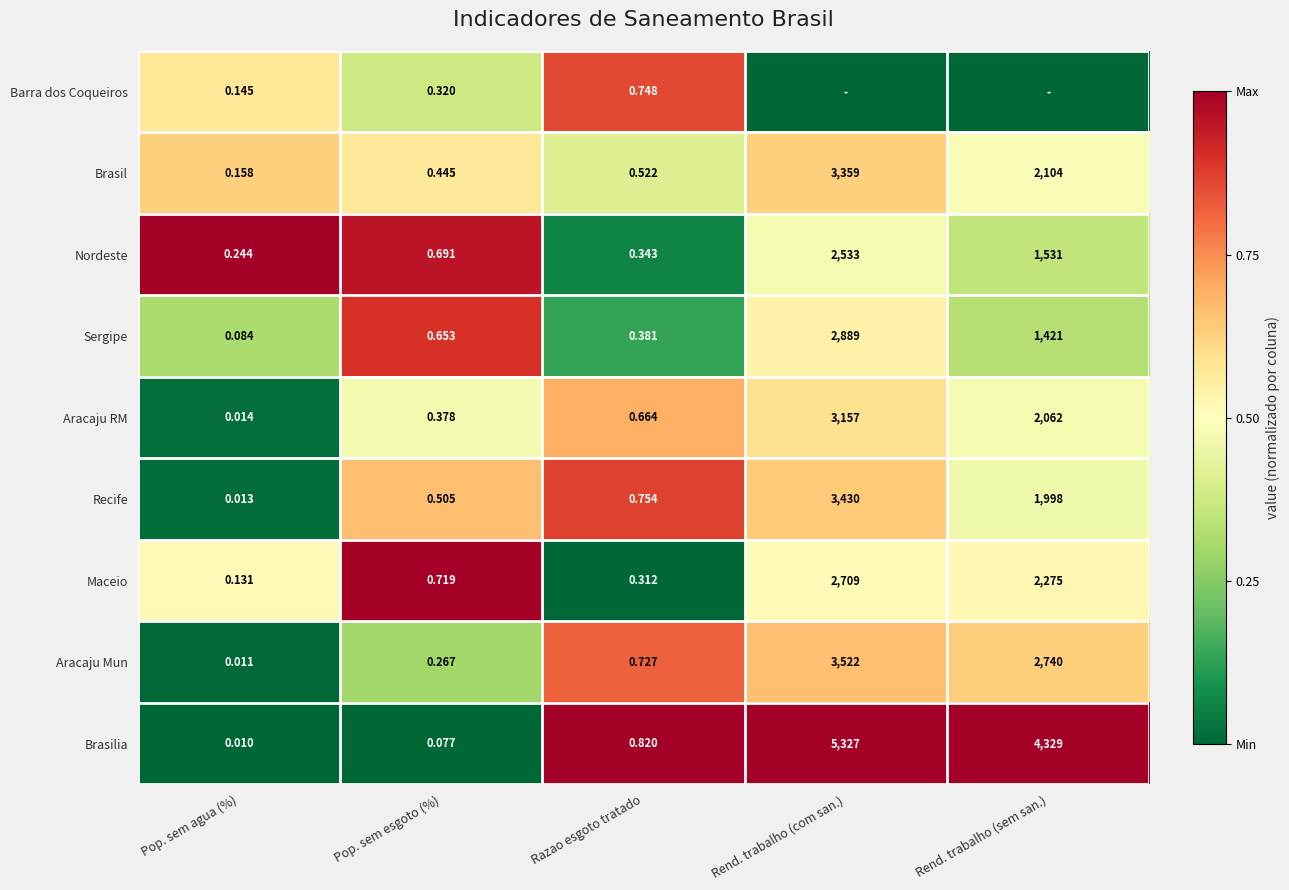

Is it true that Sergipe equals 0.1 at Rend. trabalho (com san.)?

False